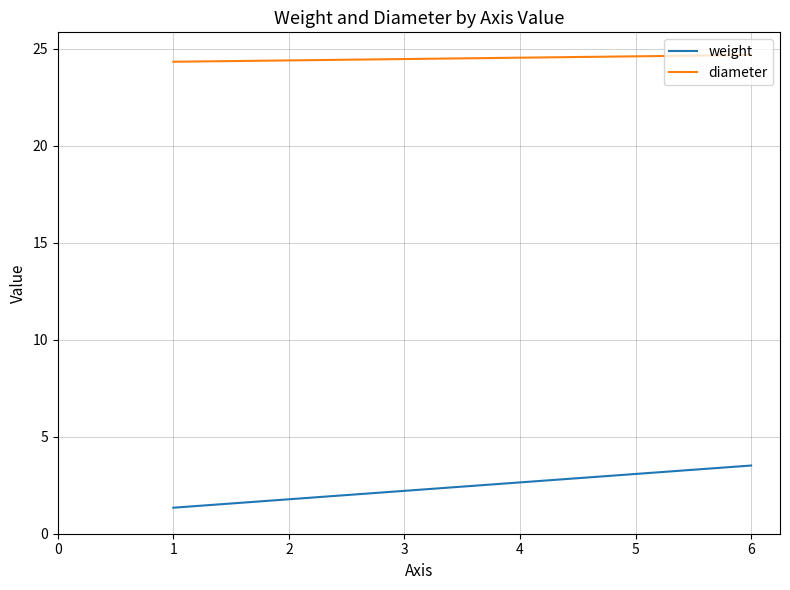

What are all the series names shown in the legend?

weight, diameter